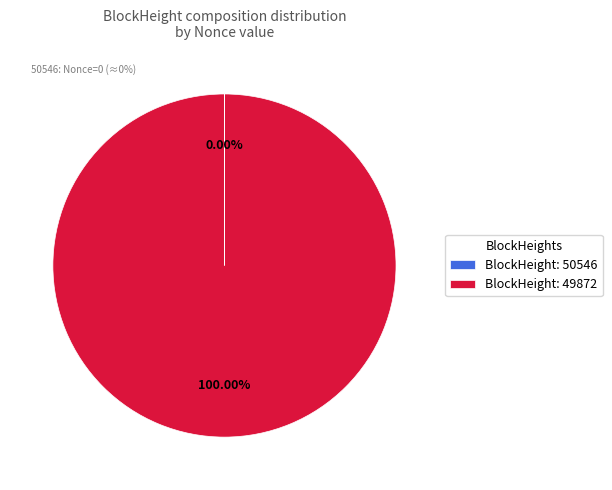

What is the majority slice?

BlockHeight: 49872